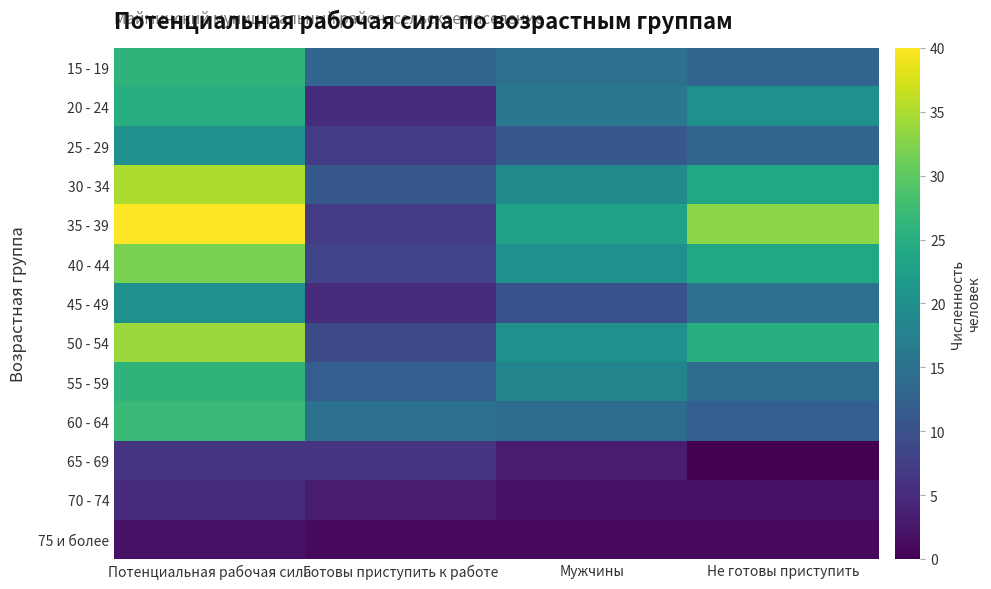

Which series has the widest spread of values?

35 - 39